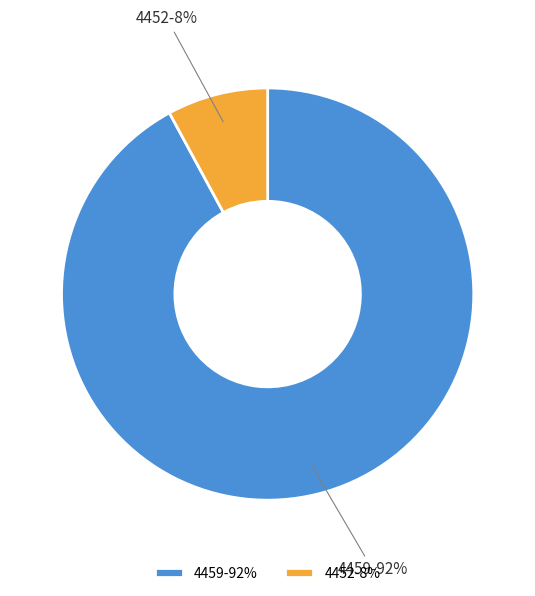

What percentage is the 4452 slice, to the nearest percent?

8%